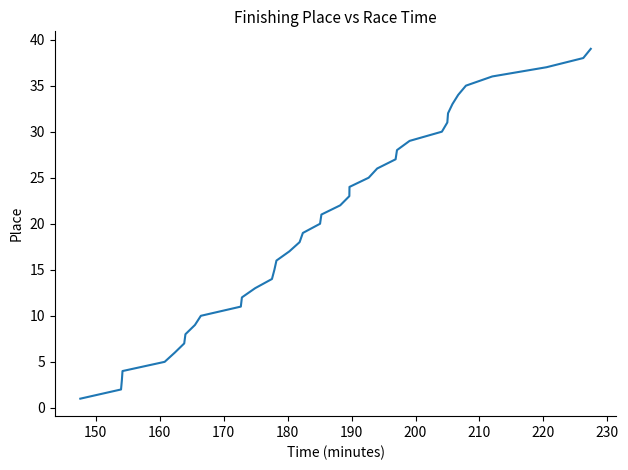

What is the difference between the maximum and minimum values?

38